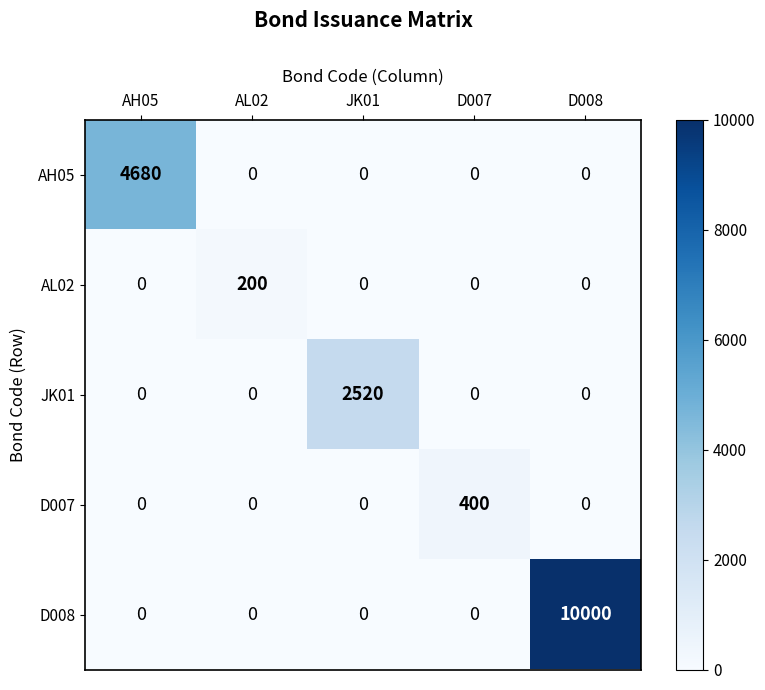

The value of JK01 at AH05 is 0. True or false?

True